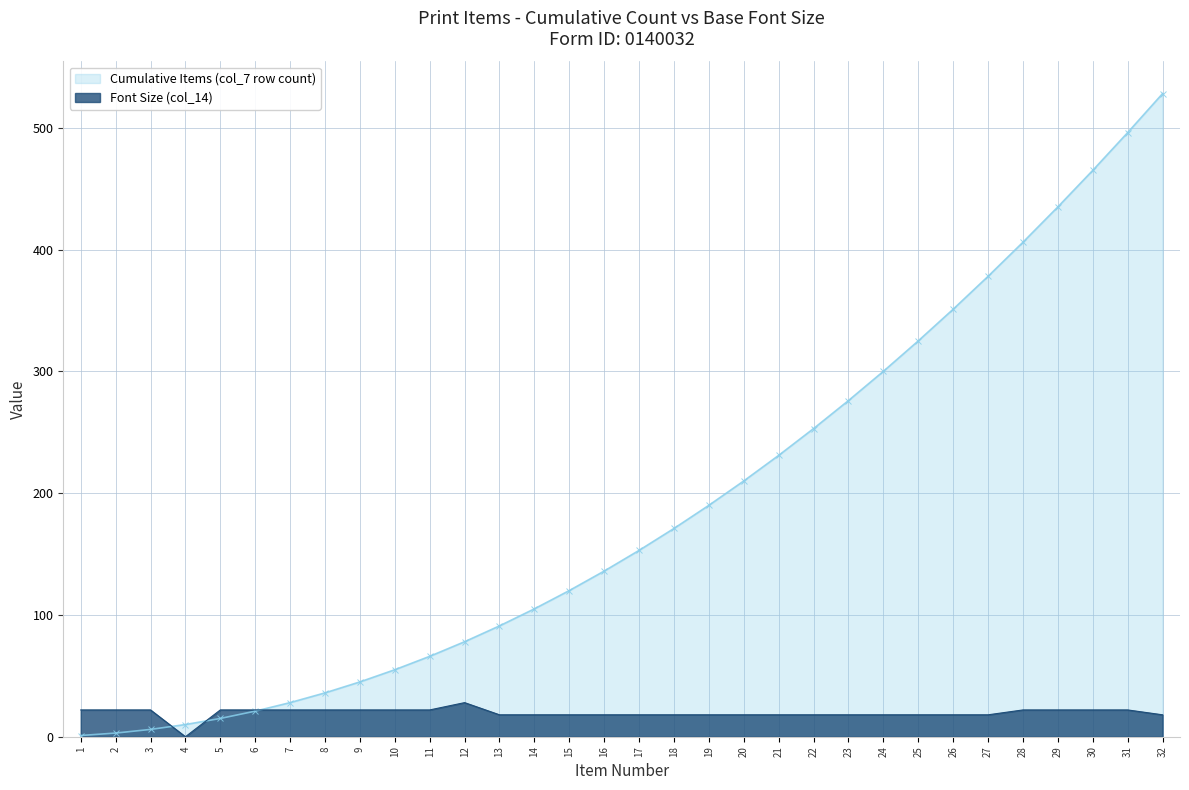

List the series in order of their peak value, highest first.

Cumulative Items (col_7 row count), Font Size (col_14)